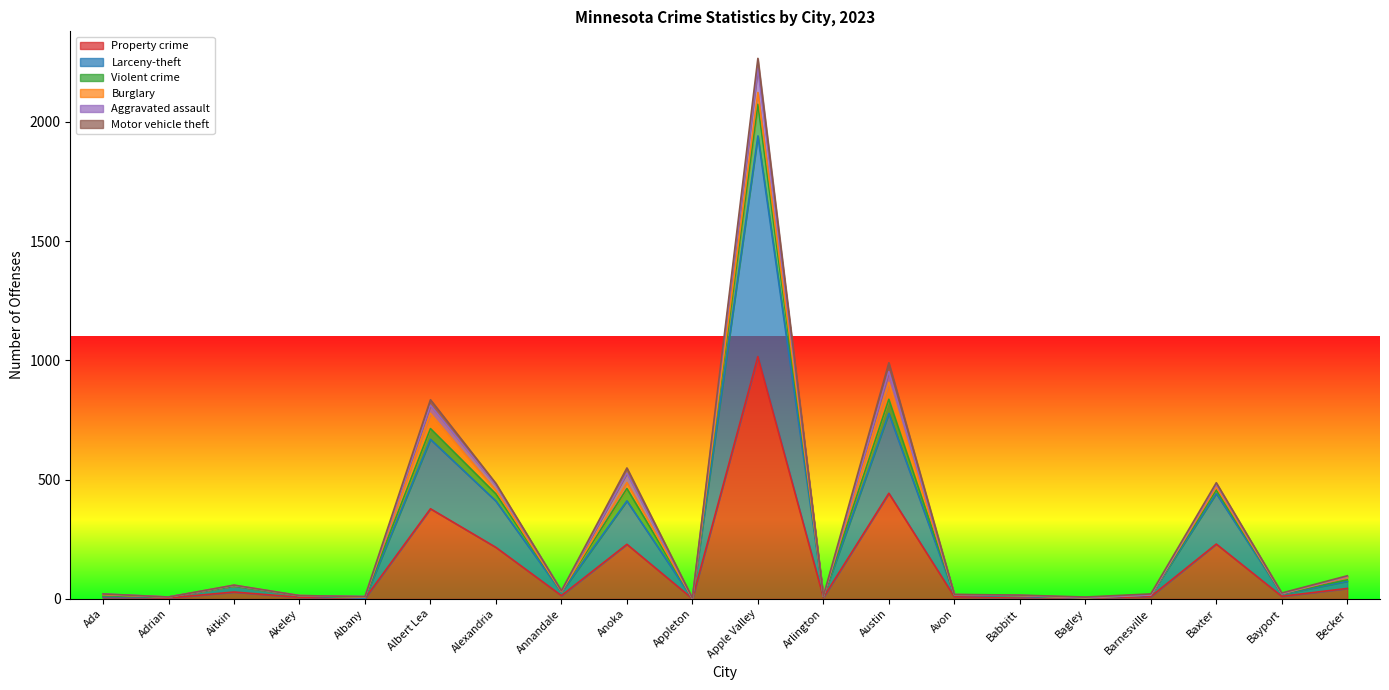

True or false: Aggravated assault and Violent crime intersect in this chart.

False